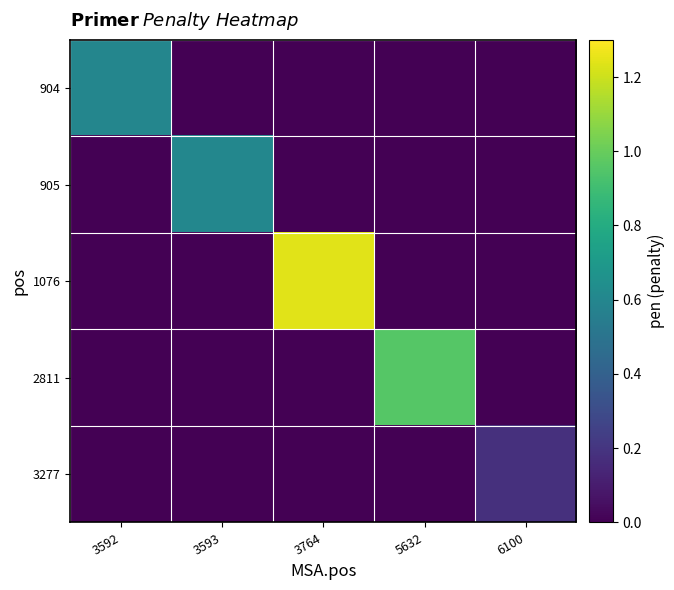

Reading left to right, what are all the values shown in this chart?

904: 3592=0.6	3593=0.0	3764=0.0	5632=0.0	6100=0.0
905: 3592=0.0	3593=0.6	3764=0.0	5632=0.0	6100=0.0
1076: 3592=0.0	3593=0.0	3764=1.2	5632=0.0	6100=0.0
2811: 3592=0.0	3593=0.0	3764=0.0	5632=1.0	6100=0.0
3277: 3592=0.0	3593=0.0	3764=0.0	5632=0.0	6100=0.2